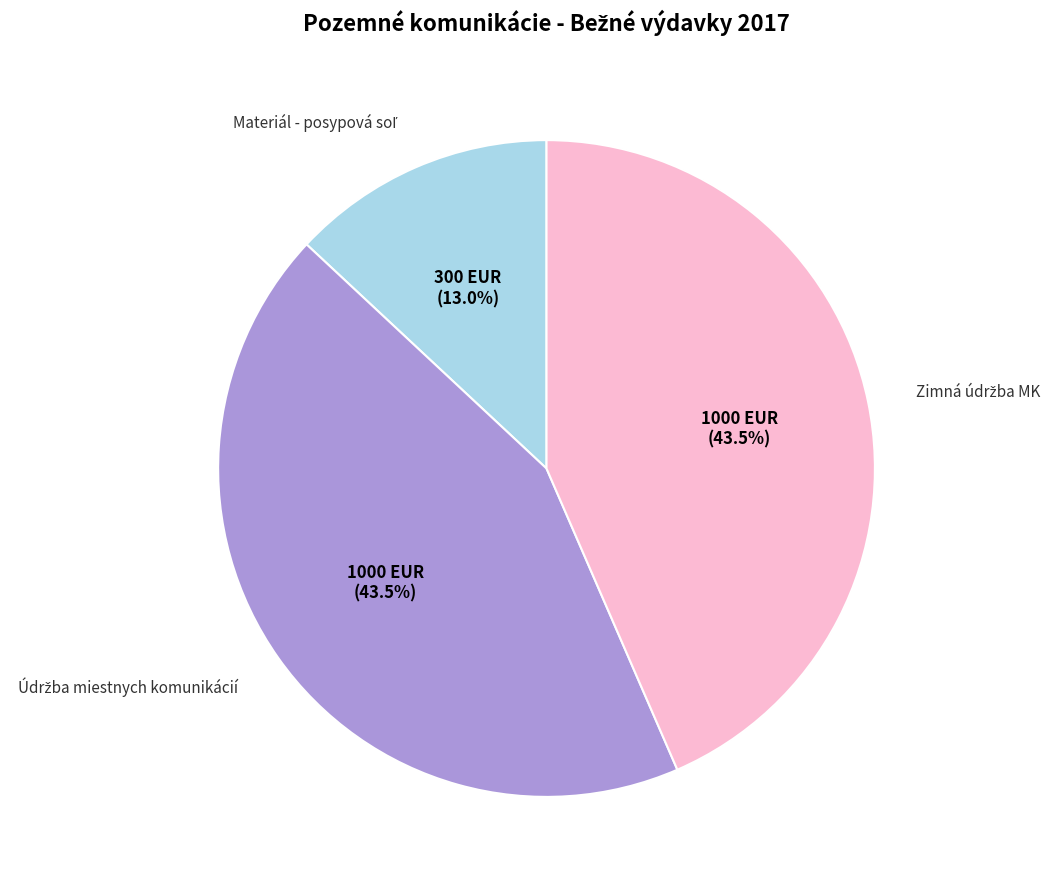

Is there any slice that represents more than half of the pie?

No